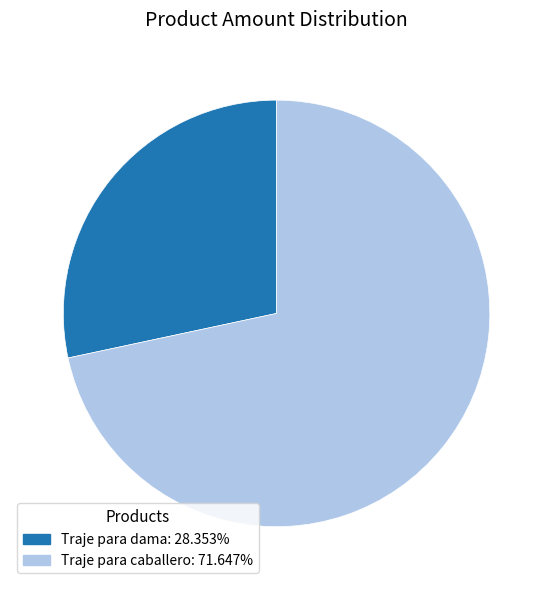

How many slices are in this pie chart?

2